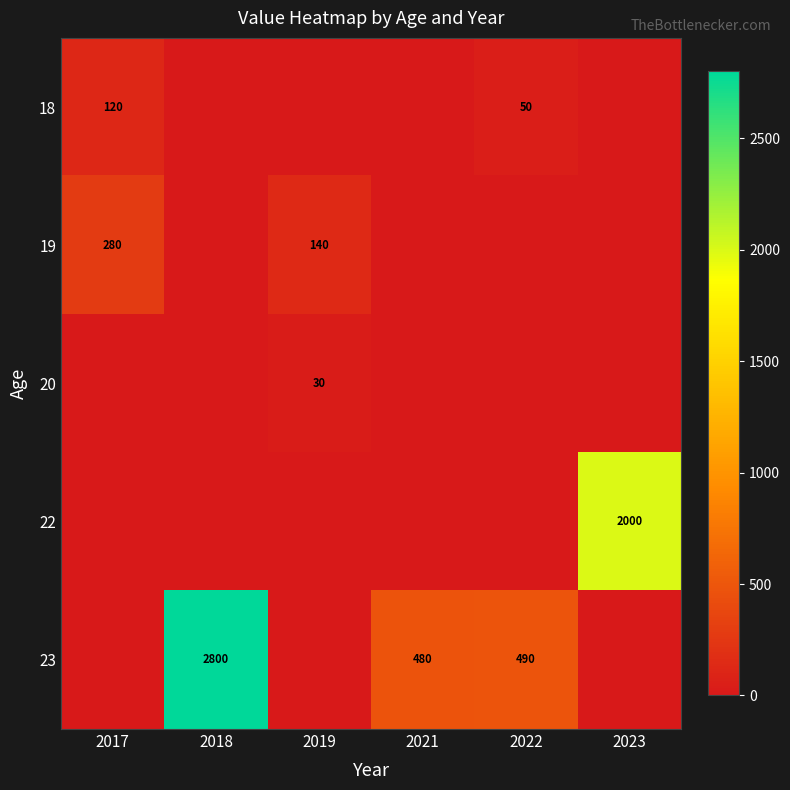

What is the difference between the 18 values at 2017 and 2022?

70